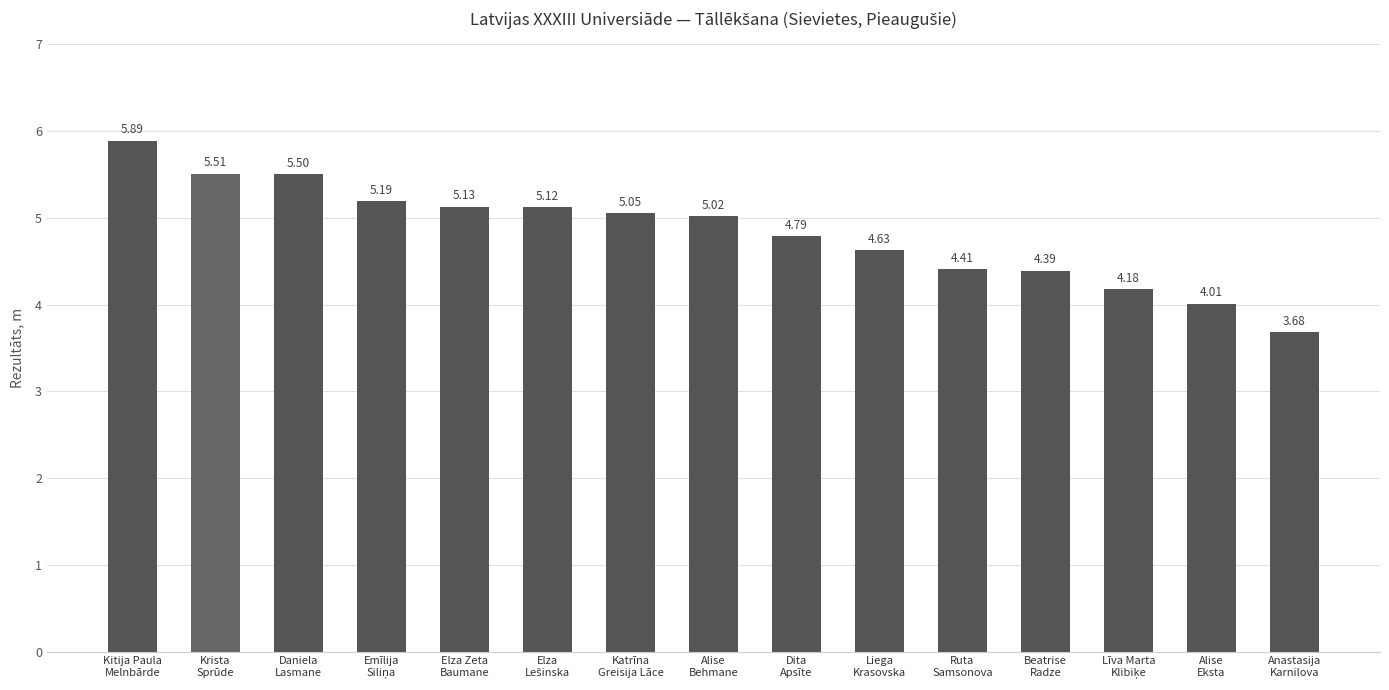

What is the difference between the maximum and minimum values?

2.2